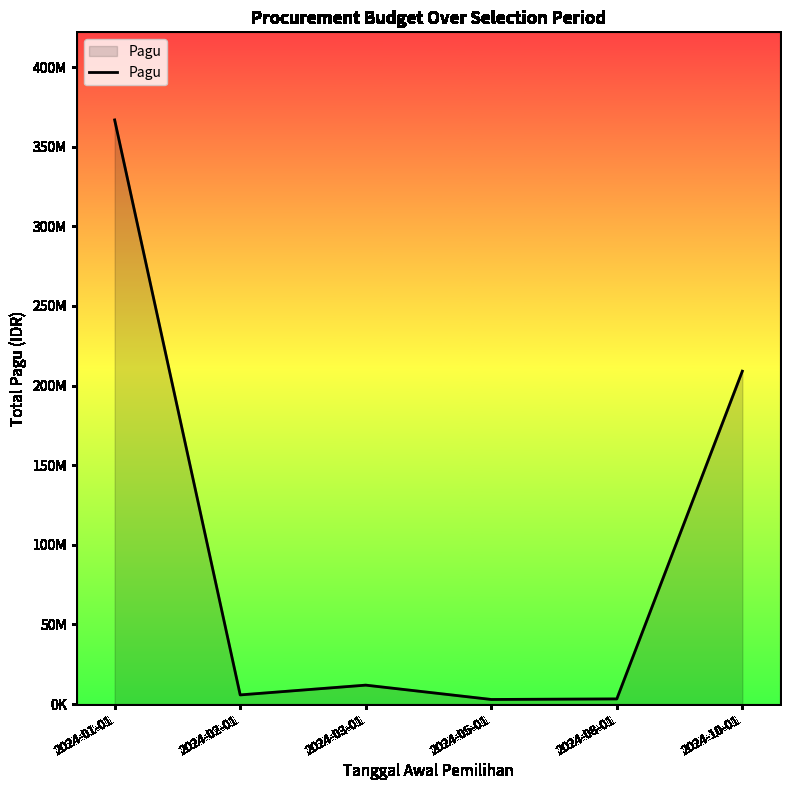

Is it true that the value at 2024-08-01 is 3250800?

True